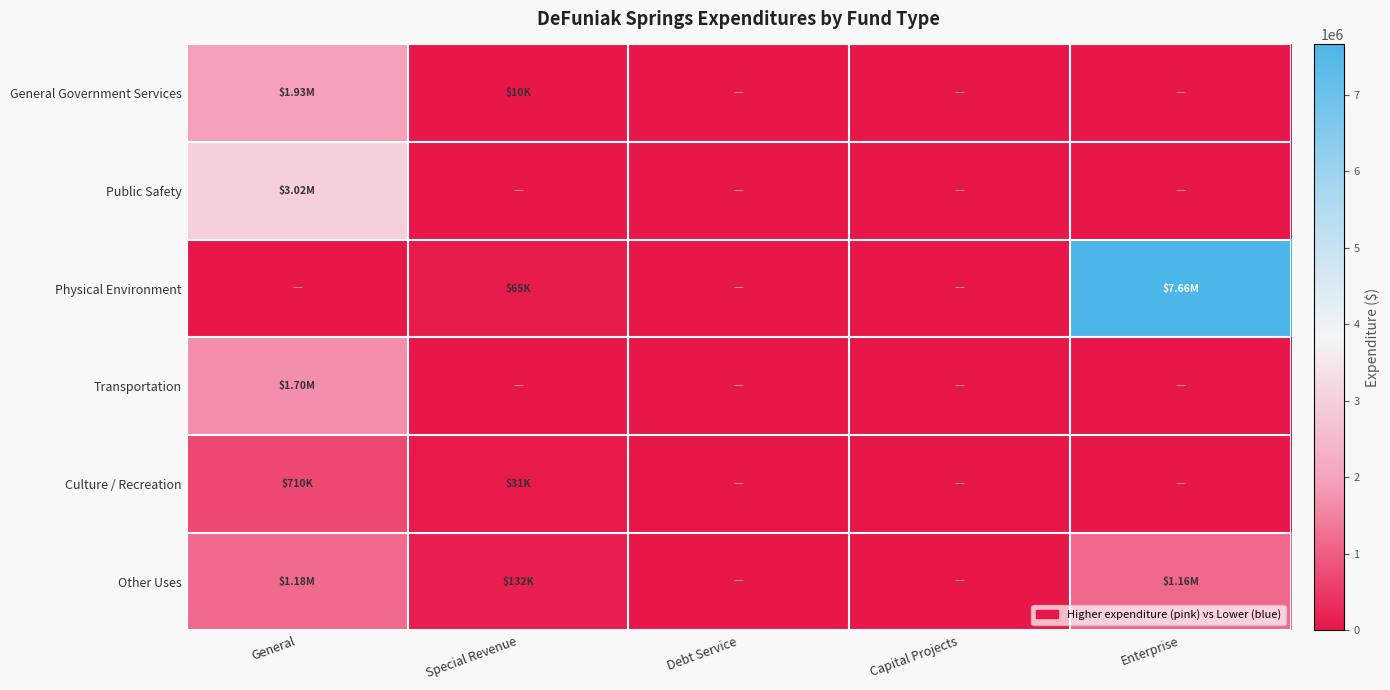

Reading left to right, extract all data points from this chart.

General Government Services: General=1926745	Special Revenue=10483	Debt Service=0	Capital Projects=0	Enterprise=0
Public Safety: General=3017082	Special Revenue=0	Debt Service=0	Capital Projects=0	Enterprise=0
Physical Environment: General=0	Special Revenue=65182	Debt Service=0	Capital Projects=0	Enterprise=7657289
Transportation: General=1698099	Special Revenue=0	Debt Service=0	Capital Projects=0	Enterprise=0
Culture / Recreation: General=709906	Special Revenue=30905	Debt Service=0	Capital Projects=0	Enterprise=0
Other Uses: General=1180269	Special Revenue=132500	Debt Service=0	Capital Projects=0	Enterprise=1160000